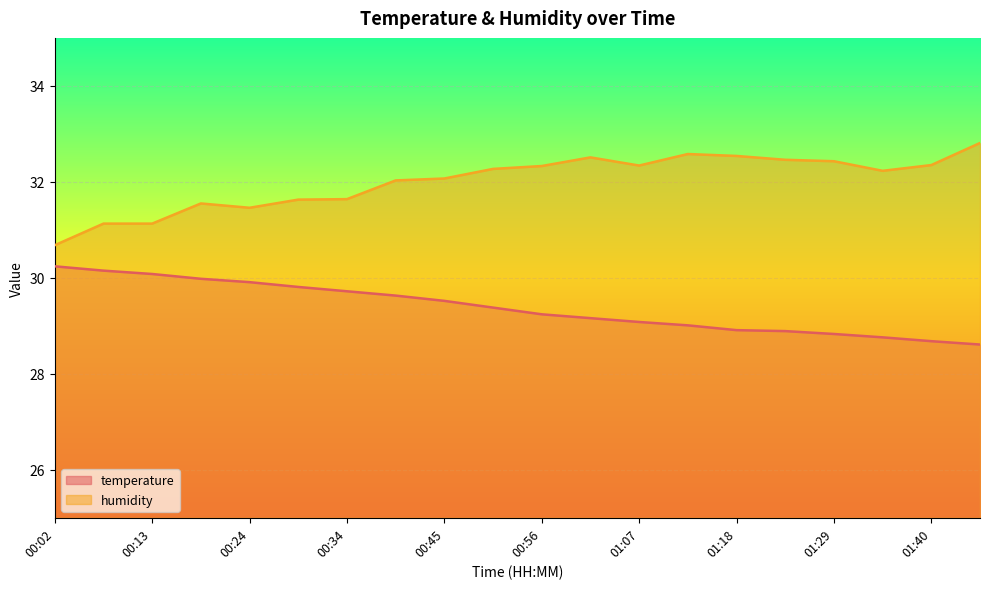

True or false: humidity and temperature intersect in this chart.

False